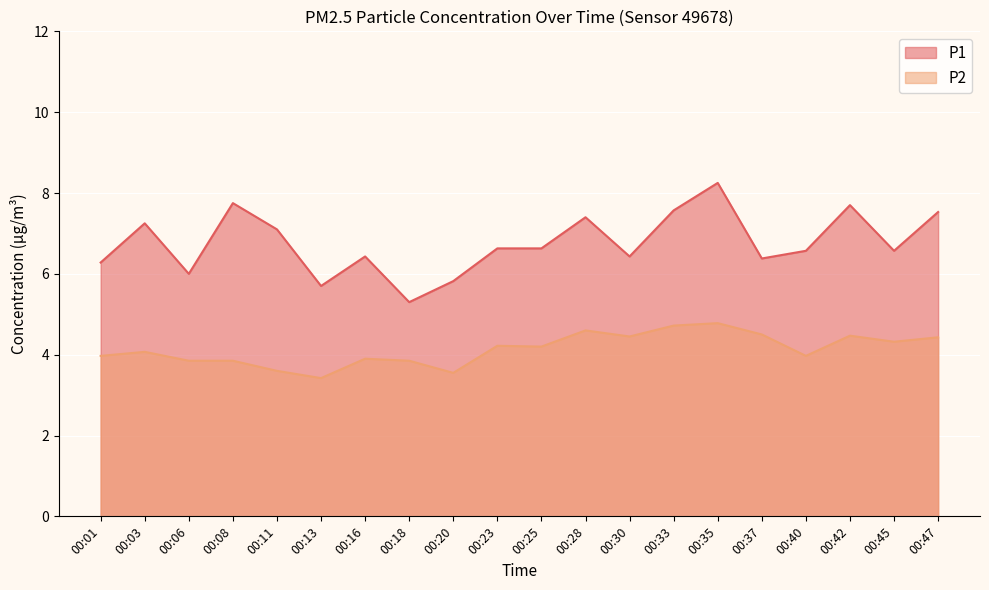

The value of P2 at 00:37 is 4.5. True or false?

True